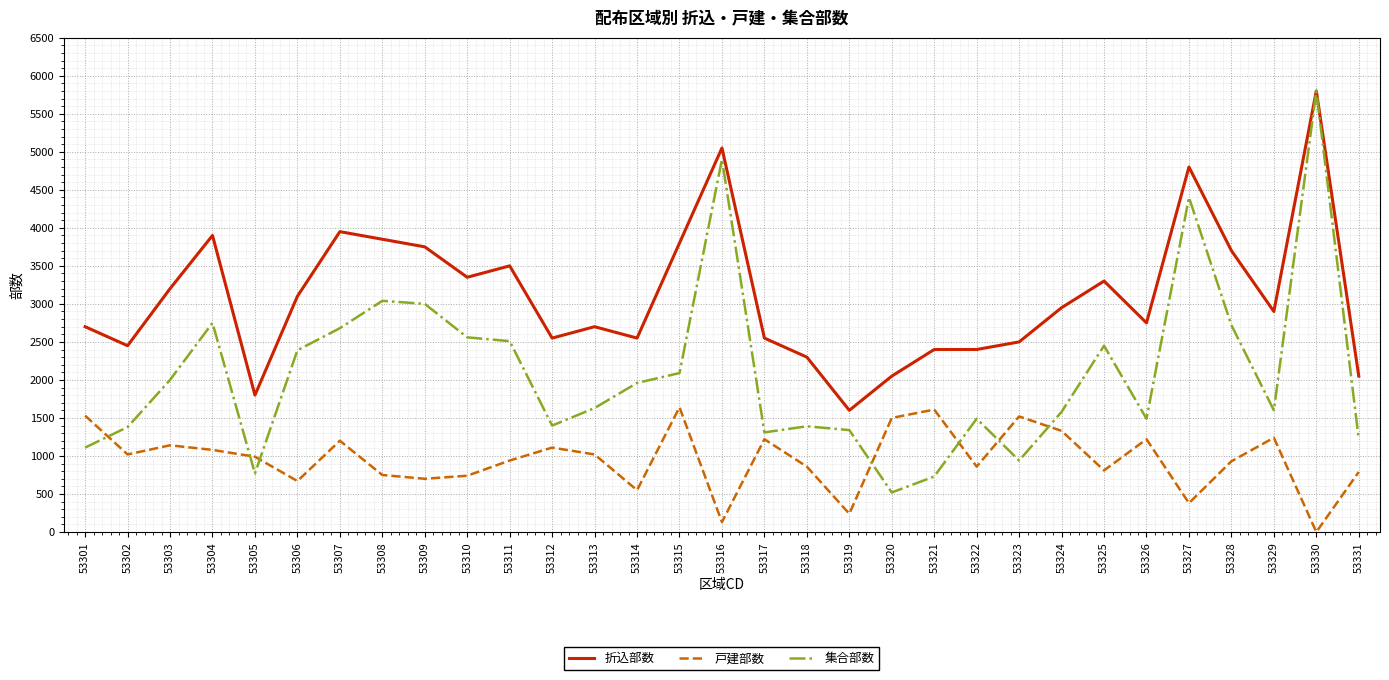

Rank the series at 53329 from lowest to highest value.

戸建部数, 集合部数, 折込部数